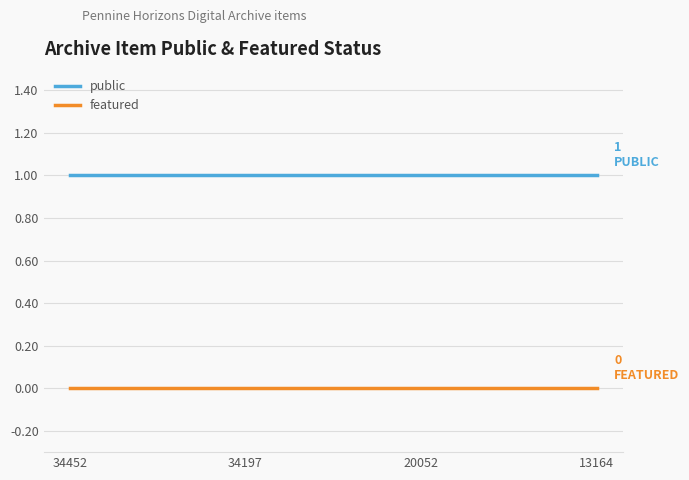

True or false: public and featured cross at least once.

False